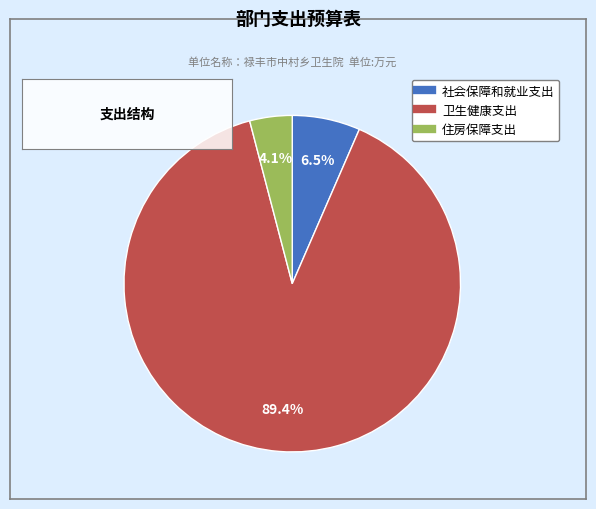

Between 社会保障和就业支出 and 住房保障支出, which is larger?

社会保障和就业支出